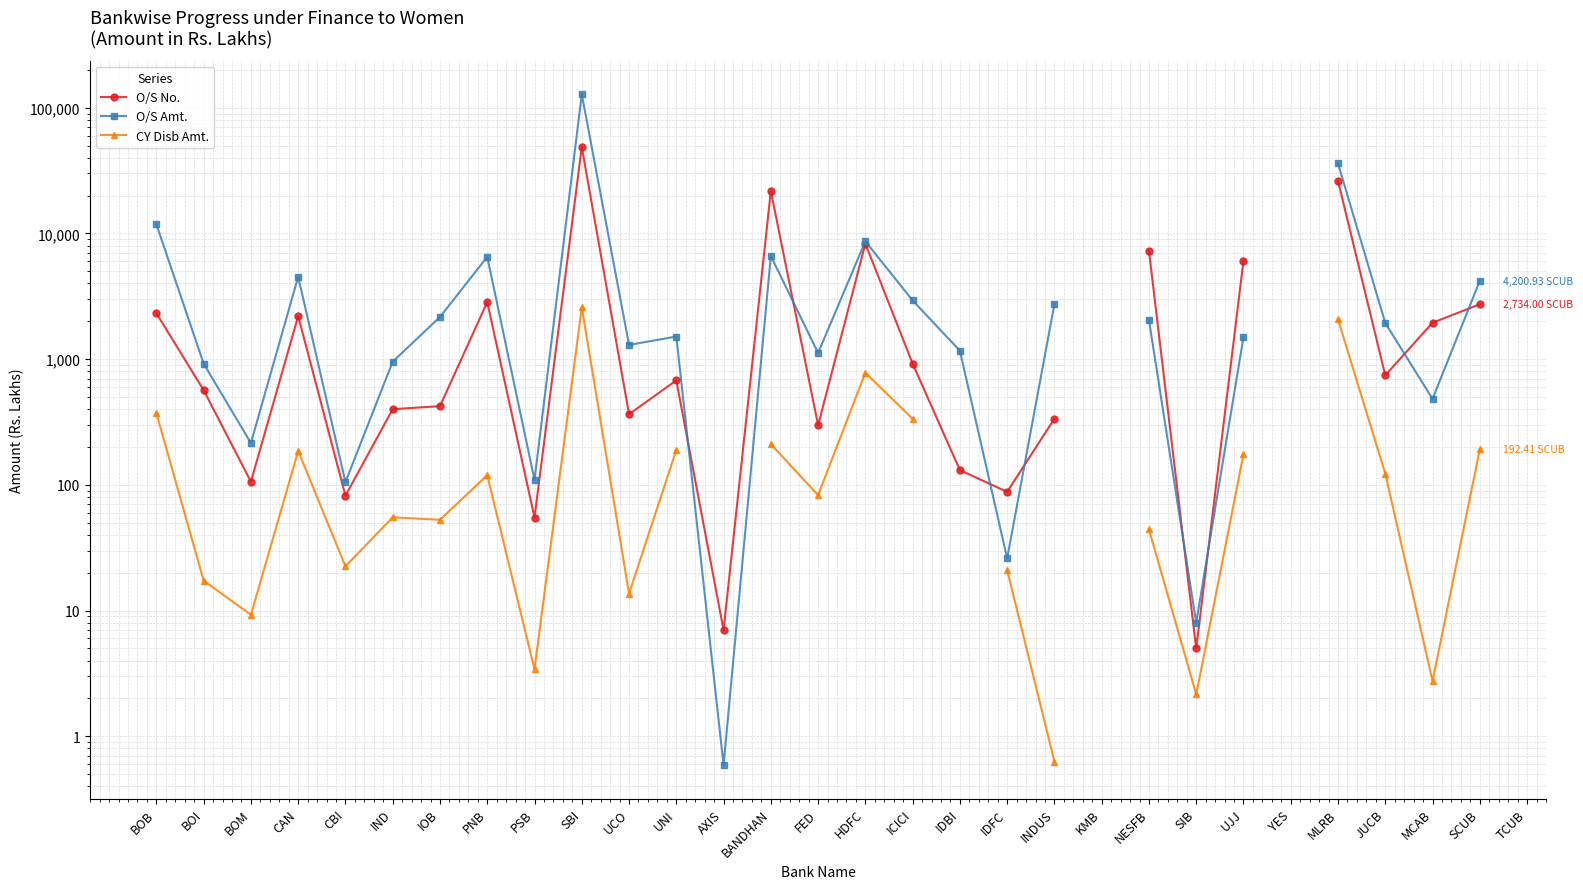

What is the value of the O/S Amt. point at the 23rd from the left?

8.0